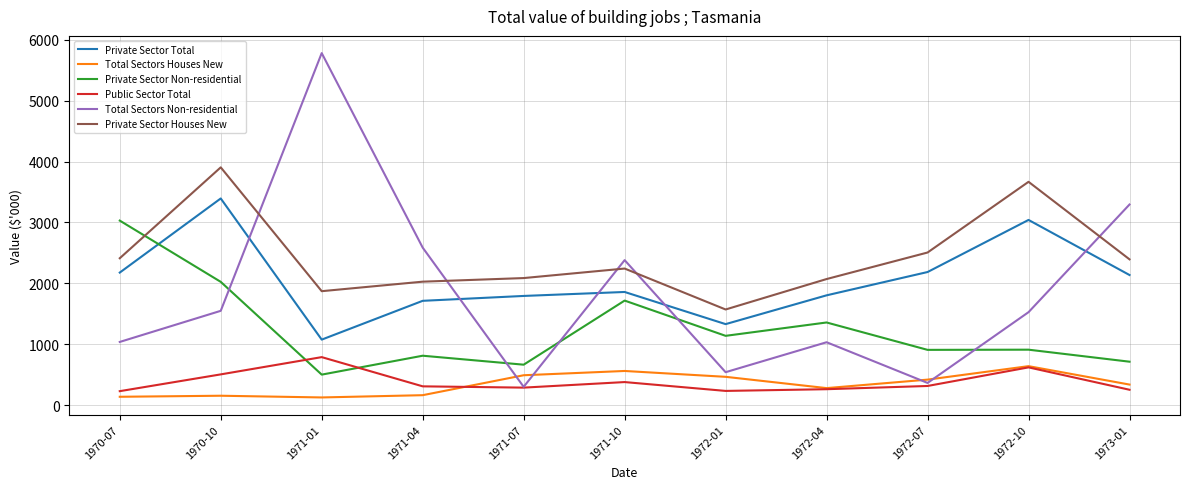

What is the average value of the Private Sector Total series?

2049